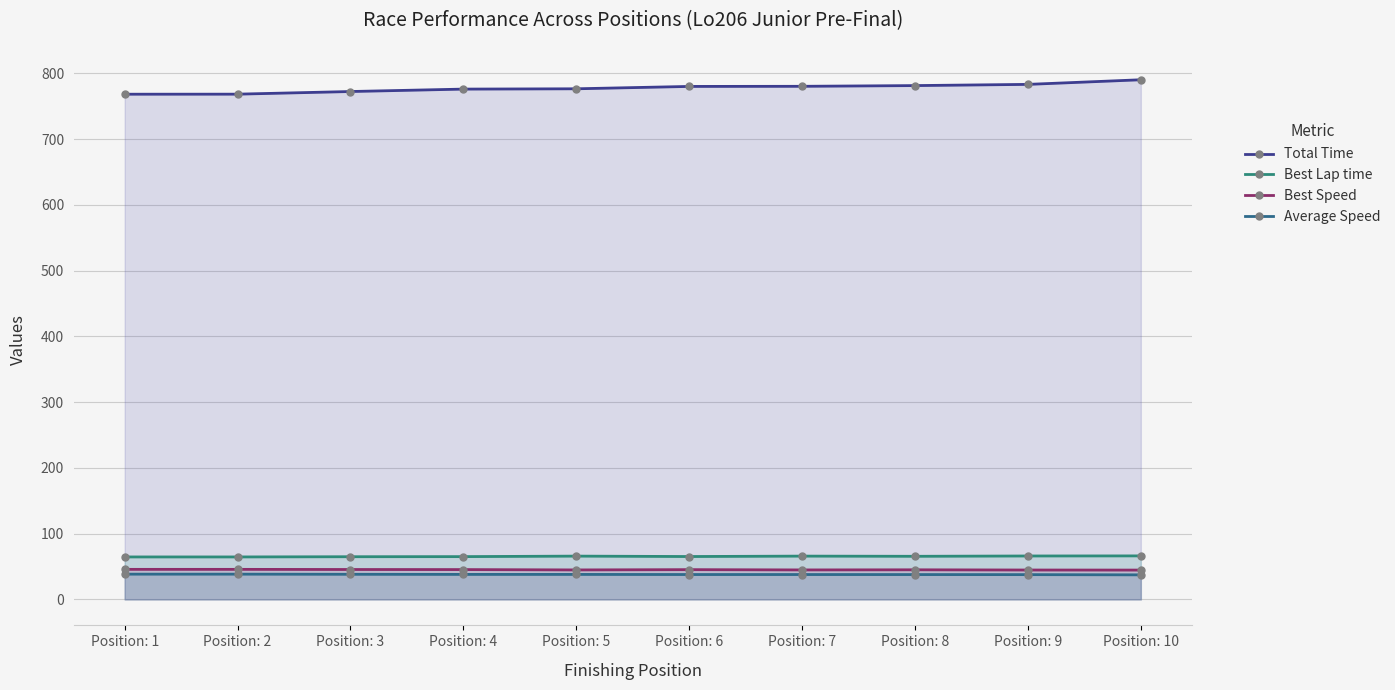

Reading left to right, what are all the values shown in this chart?

Total Time: 768.4	768.4	772.4	776.1	776.6	780.2	780.4	781.5	783.3	790.3
Best Lap time: 64.6	64.6	64.9	65.1	65.8	65.2	65.8	65.6	66.0	66.2
Best Speed: 45.7	45.7	45.5	45.4	44.8	45.3	44.8	45.0	44.7	44.6
Average Speed: 38.4	38.4	38.2	38.0	38.0	37.8	37.8	37.8	37.7	37.4